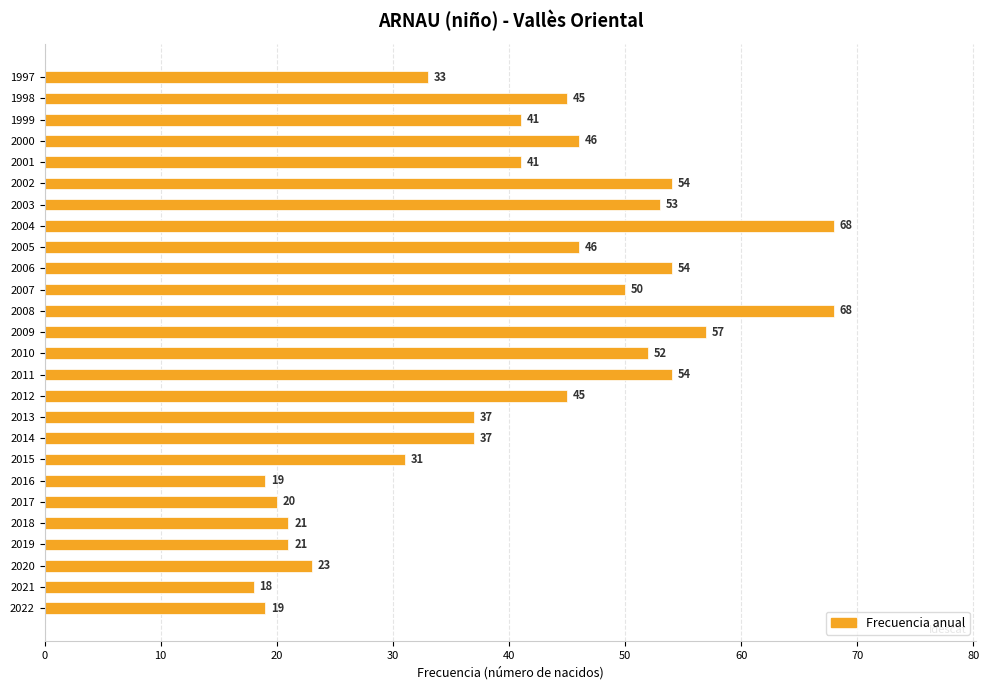

At which category does the chart reach its minimum across all series?

2021